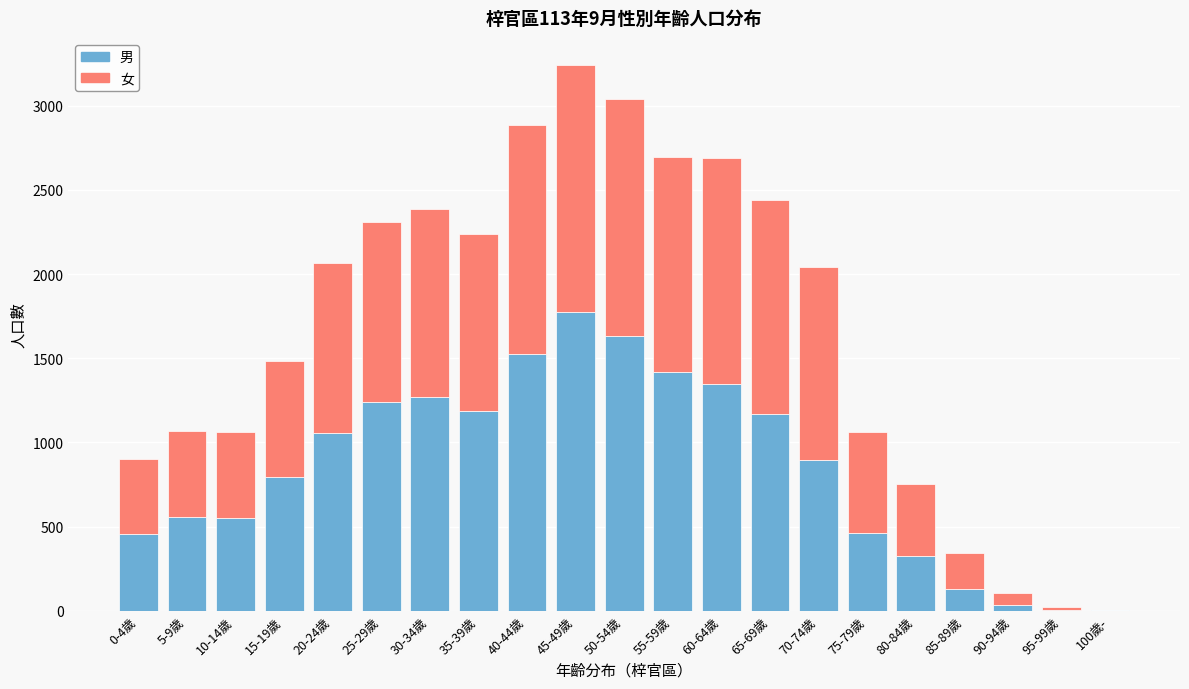

What is the sum of all 男 values?

17827